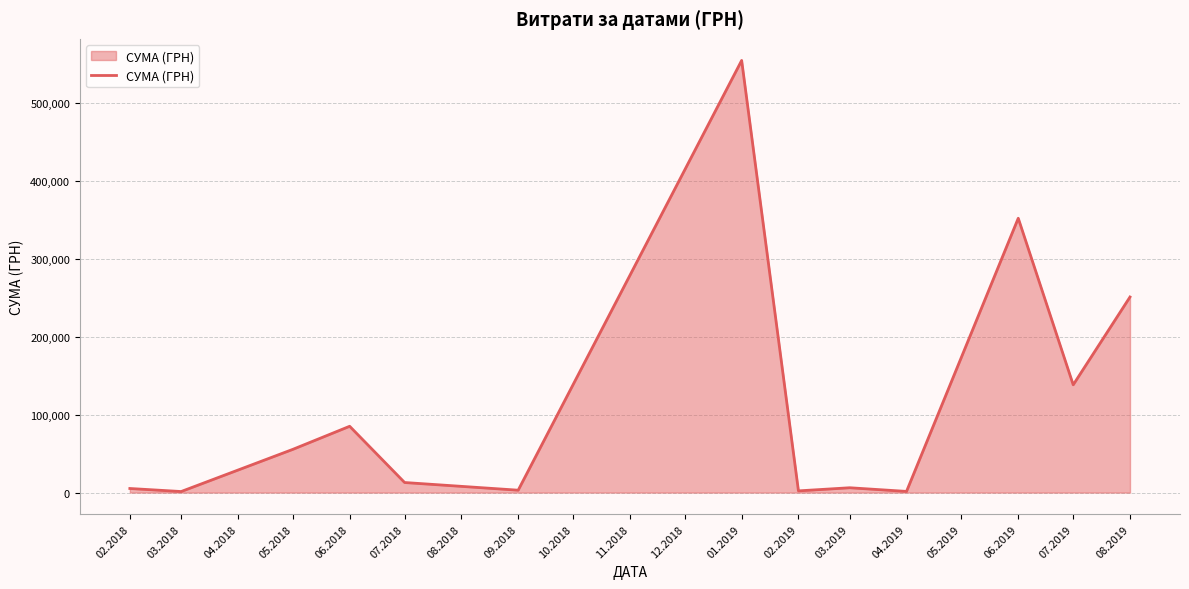

What is the average value?

112909.6